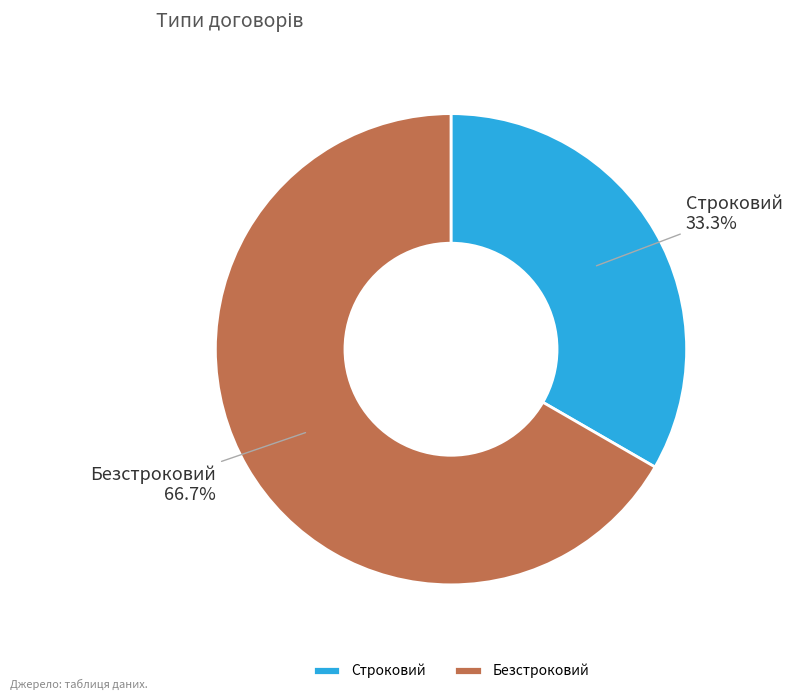

Which slice is the largest?

Безстроковий